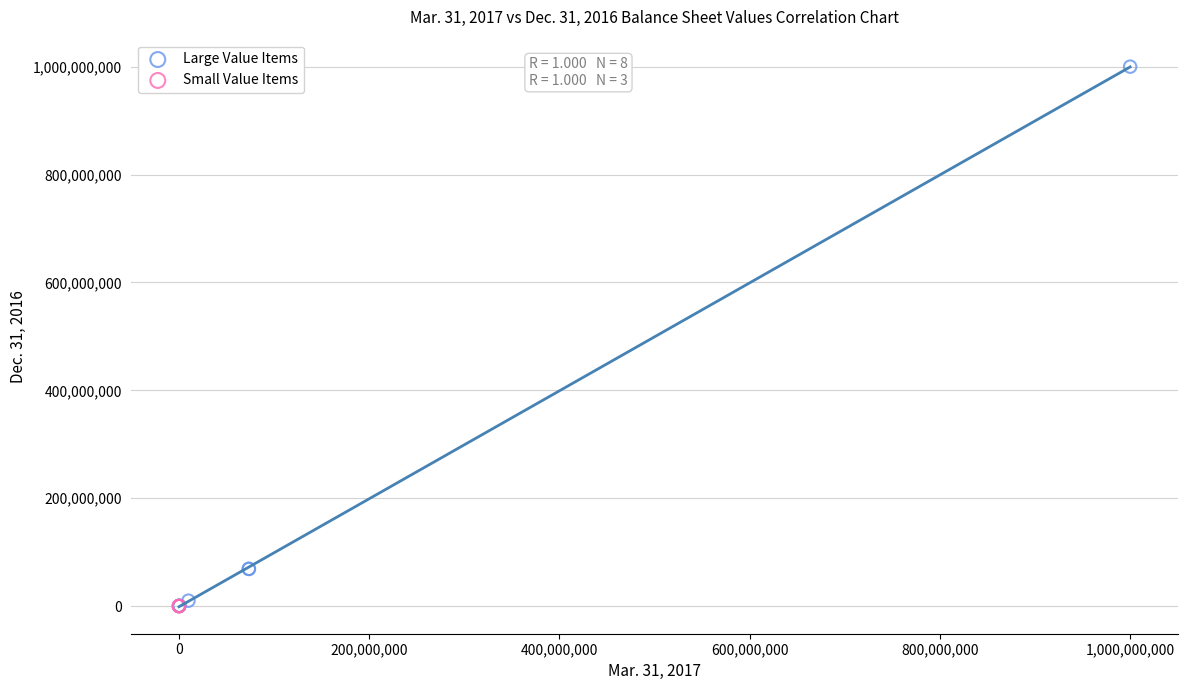

Which series contains the highest Y value?

Large Value Items